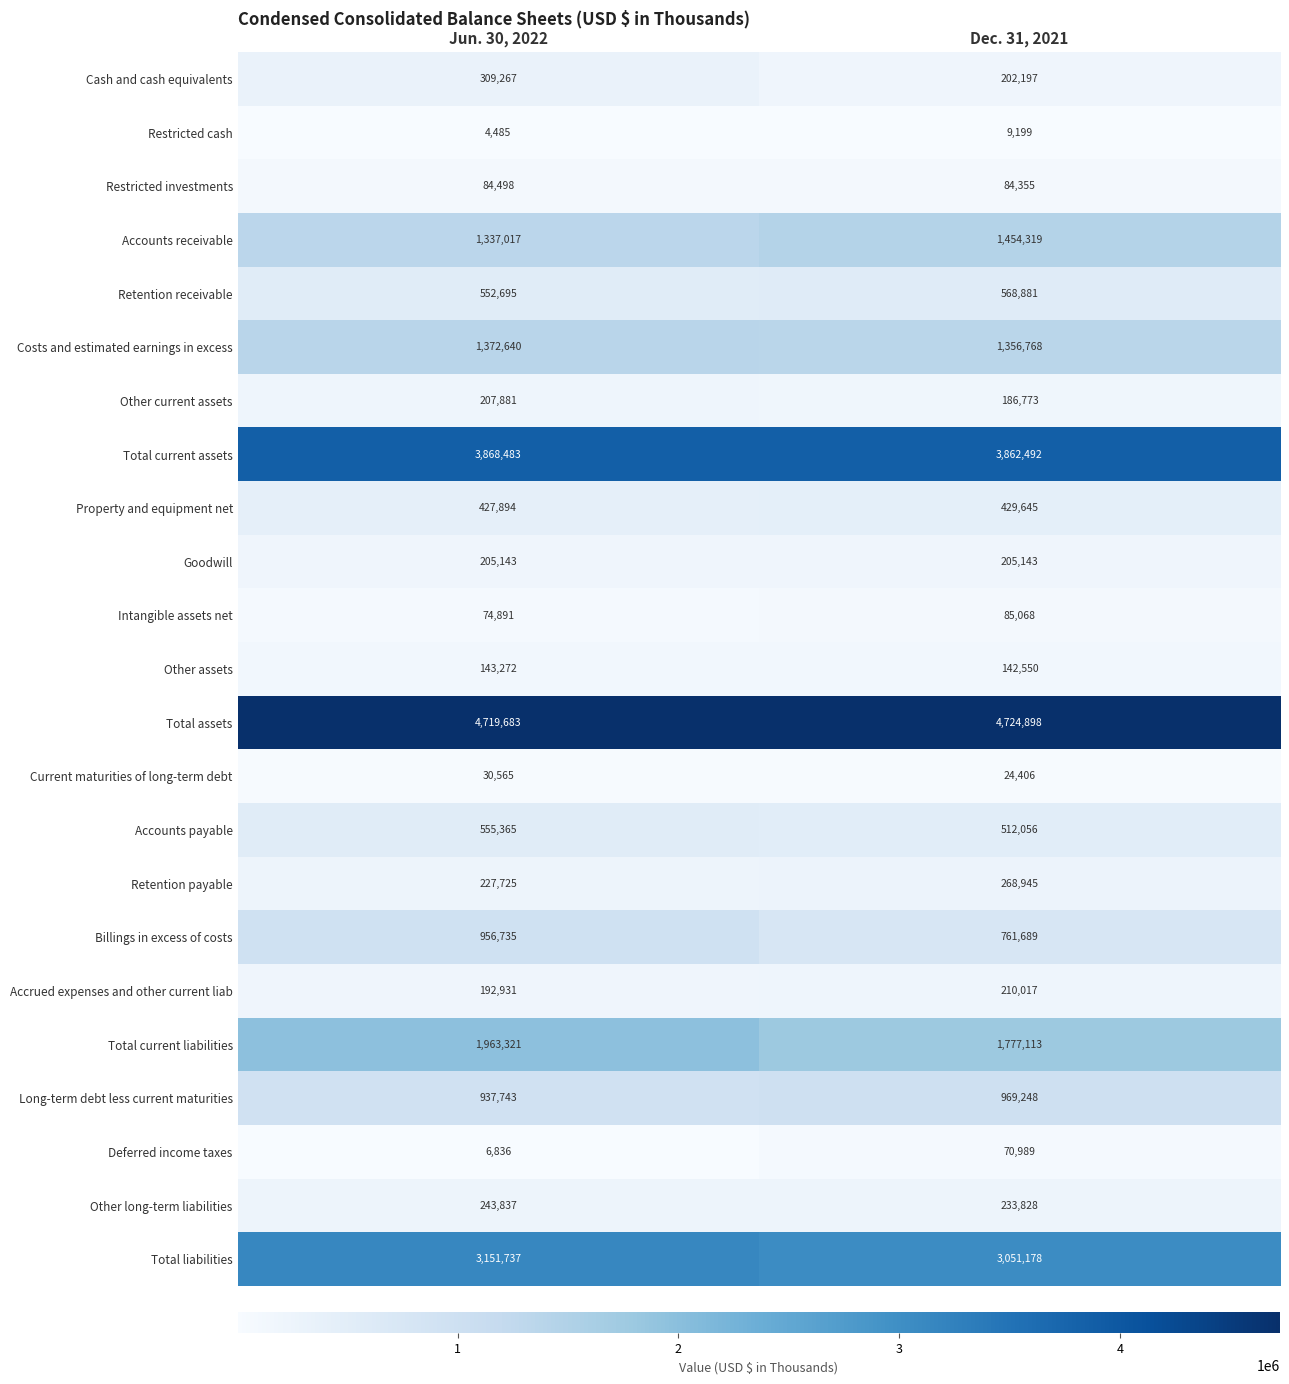

What is the lowest value of the Accrued expenses and other current liab series?

192931